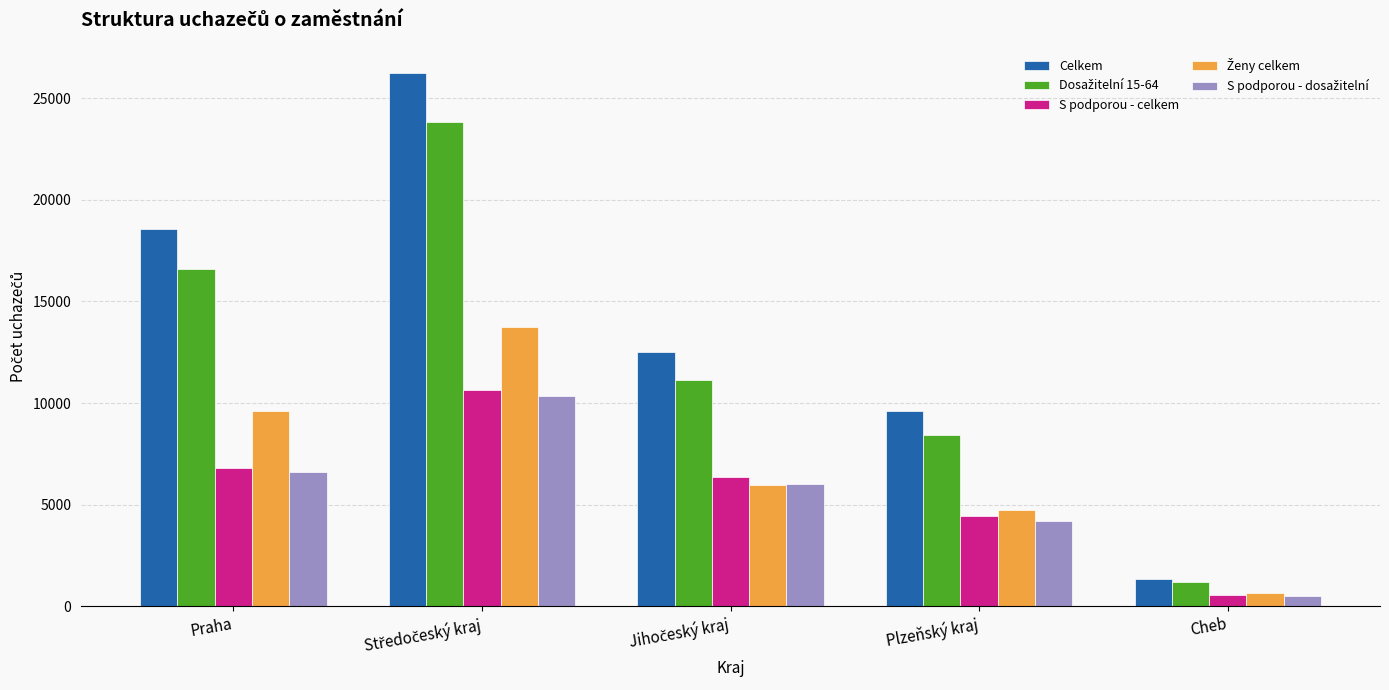

What is the average value of the S podporou - celkem series?

5759